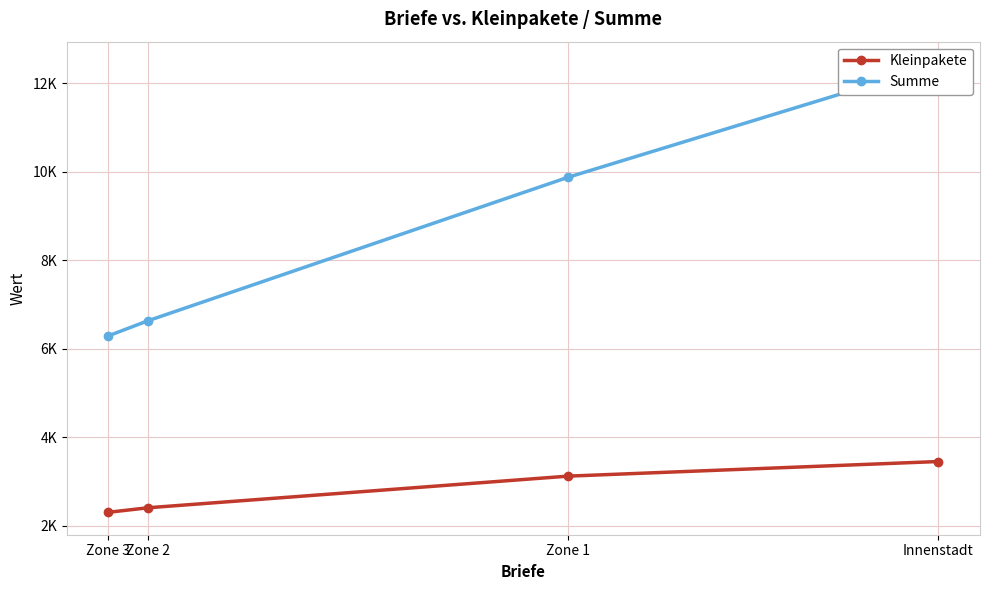

Which series has the largest total across all categories?

Summe